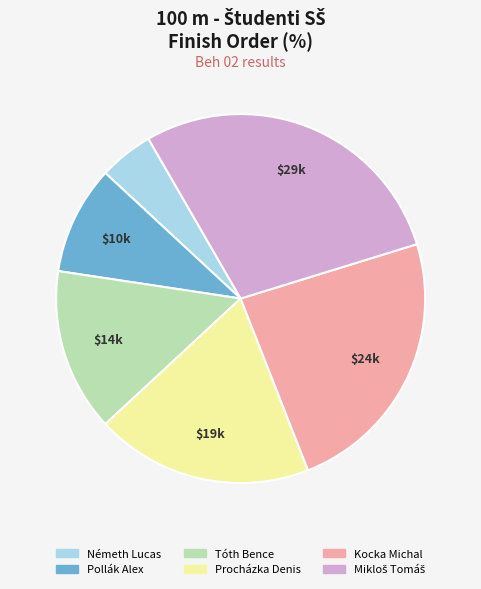

Which category has the smallest portion of the pie?

Németh Lucas